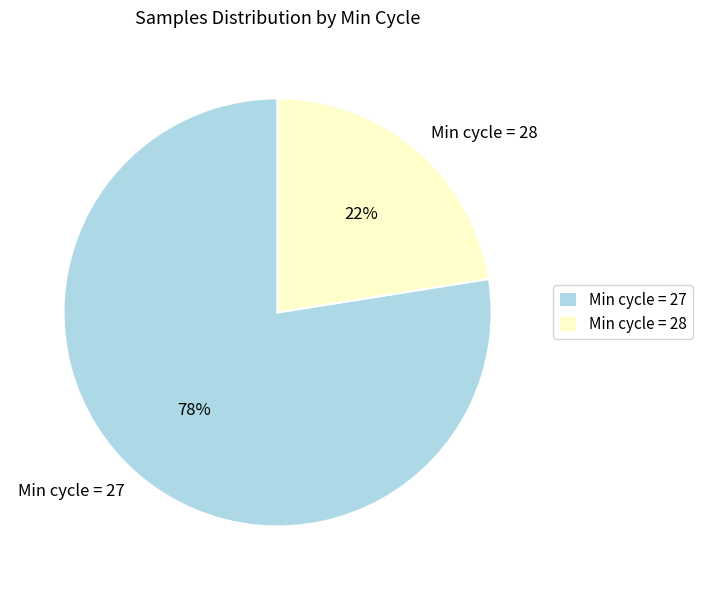

To the nearest percent, what portion does Min cycle = 27 represent?

78%